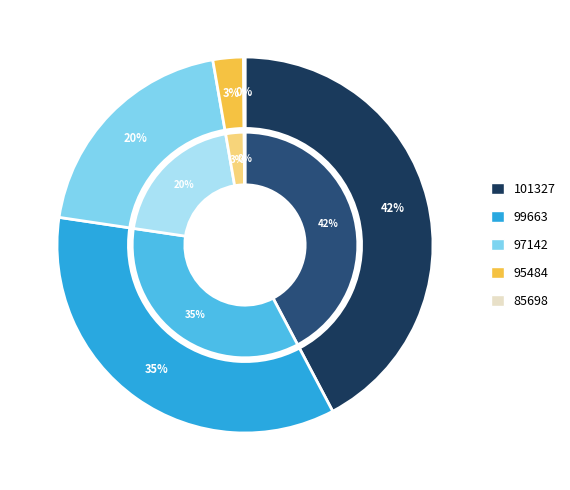

Which category has the smallest portion of the pie?

85698